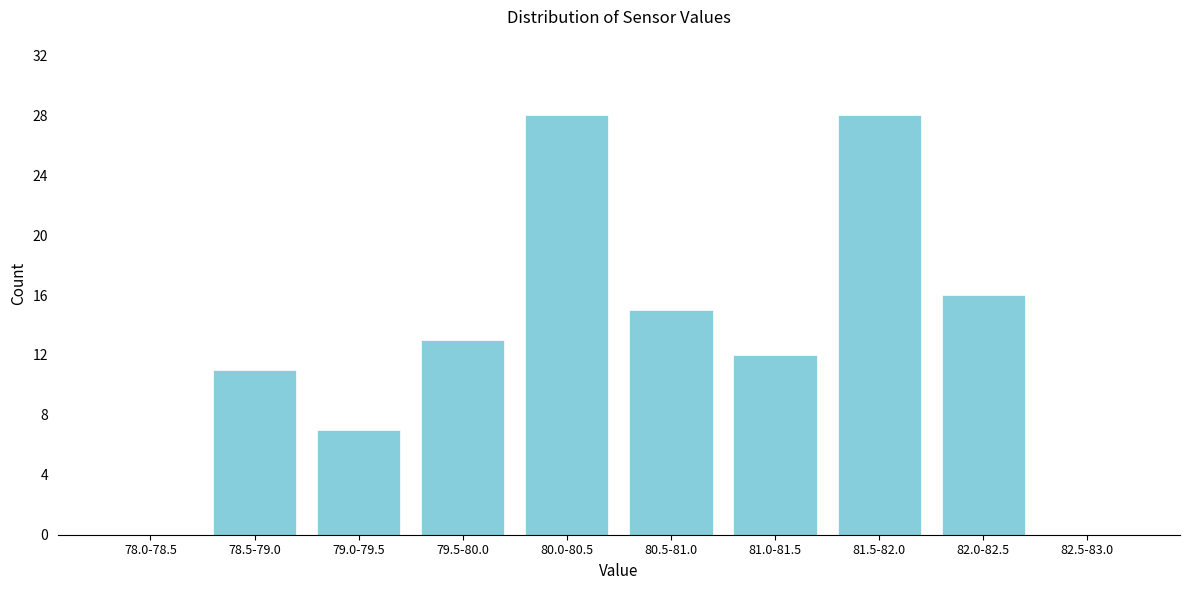

Reading left to right, transcribe all the data shown in this chart.

78.0-78.5=0	78.5-79.0=11	79.0-79.5=7	79.5-80.0=13	80.0-80.5=28	80.5-81.0=15	81.0-81.5=12	81.5-82.0=28	82.0-82.5=16	82.5-83.0=0